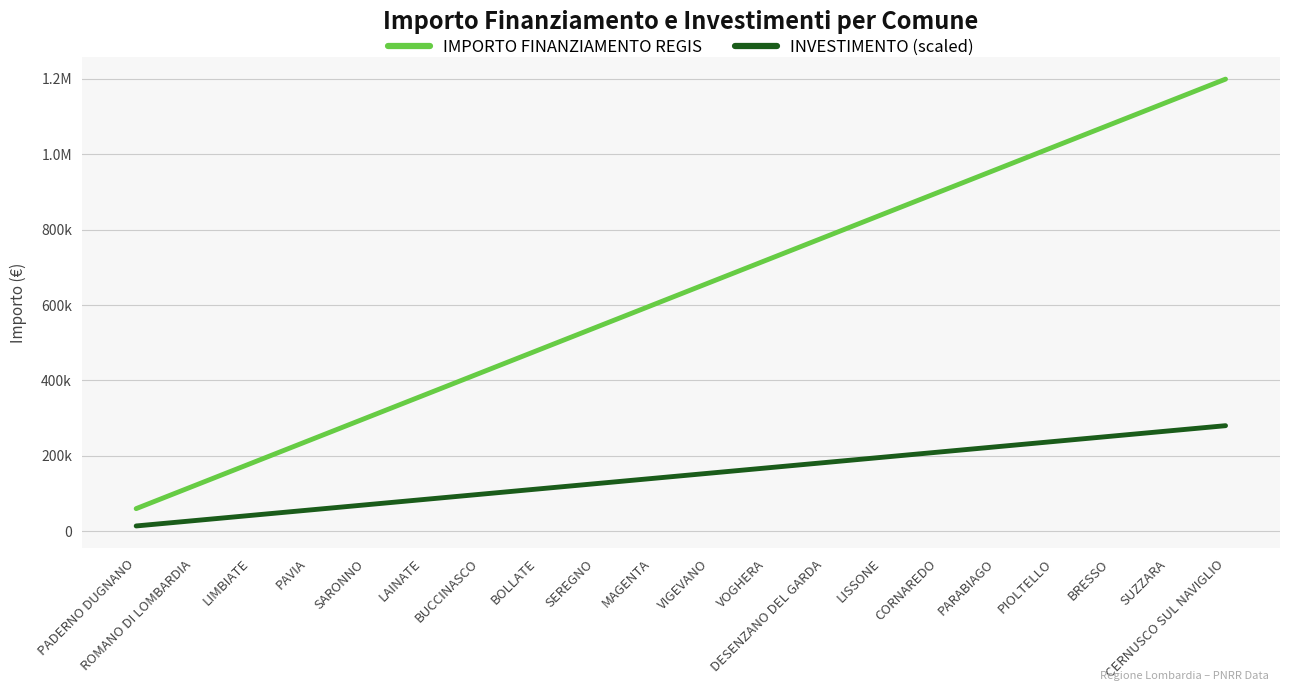

At which category is the sum across all series the highest?

CERNUSCO SUL NAVIGLIO